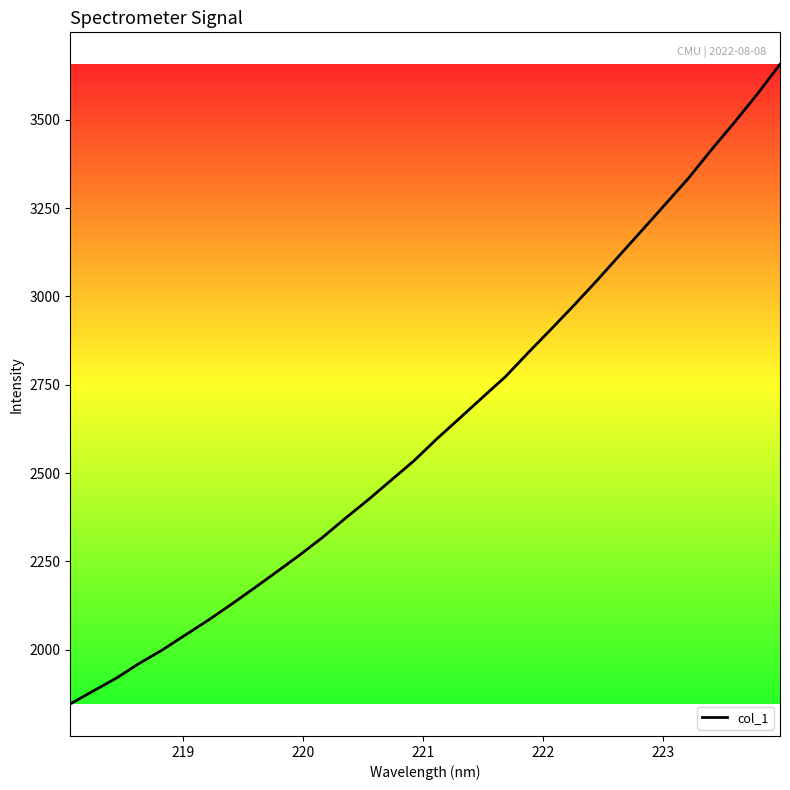

What is the difference between the maximum and second lowest values?

1773.7